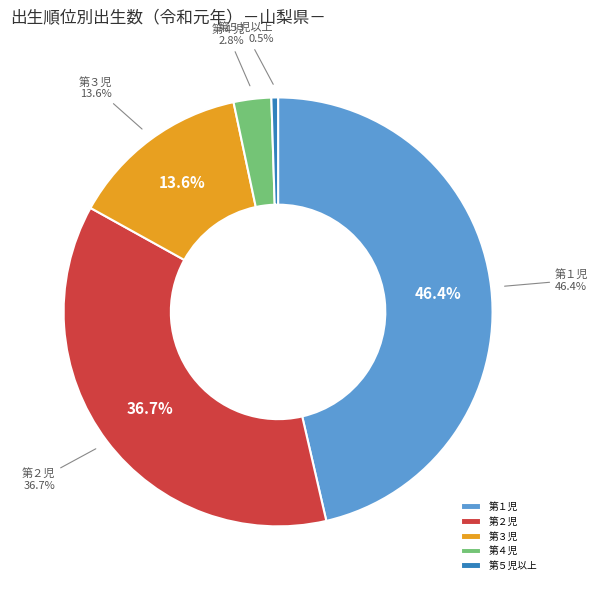

Which has a higher value, 第２児 or 第４児?

第２児